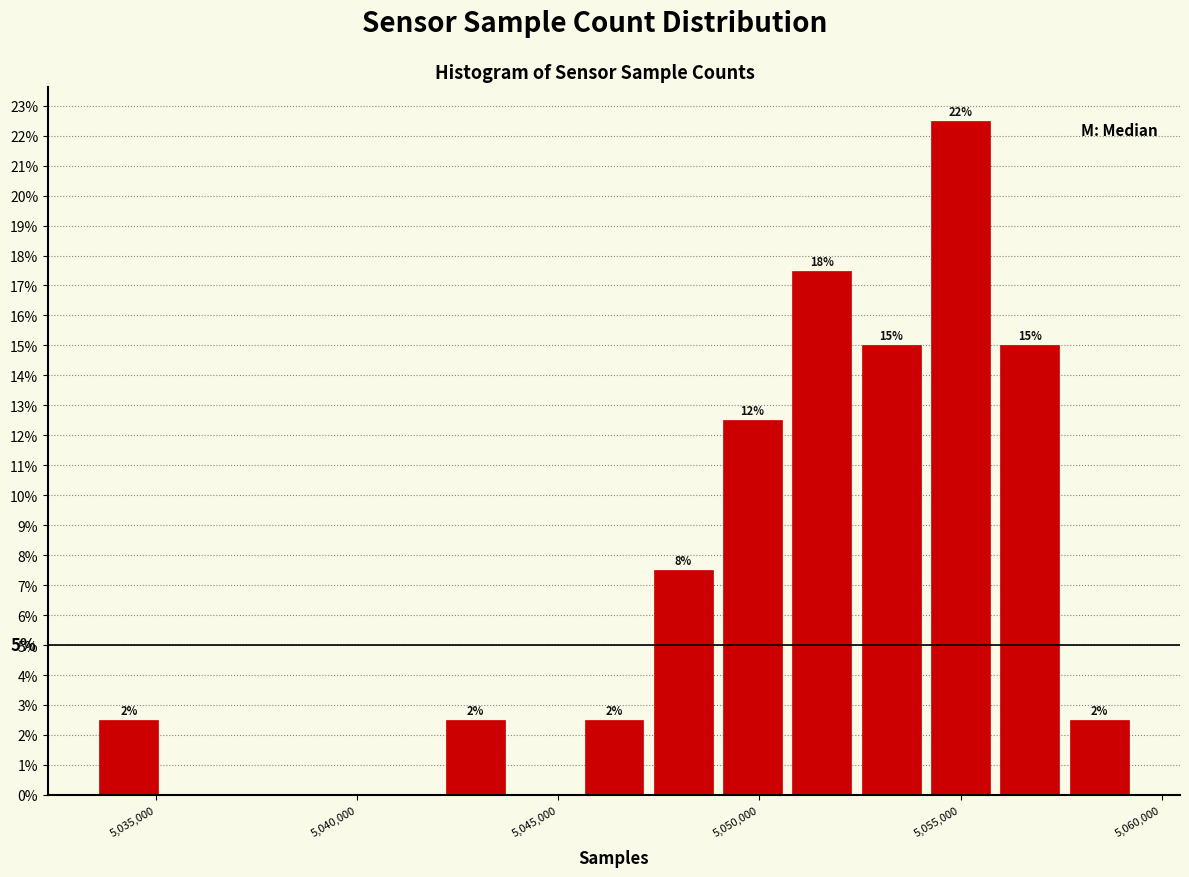

Read against the x-axis, roughly where is the centre of the tallest bar?

5055000